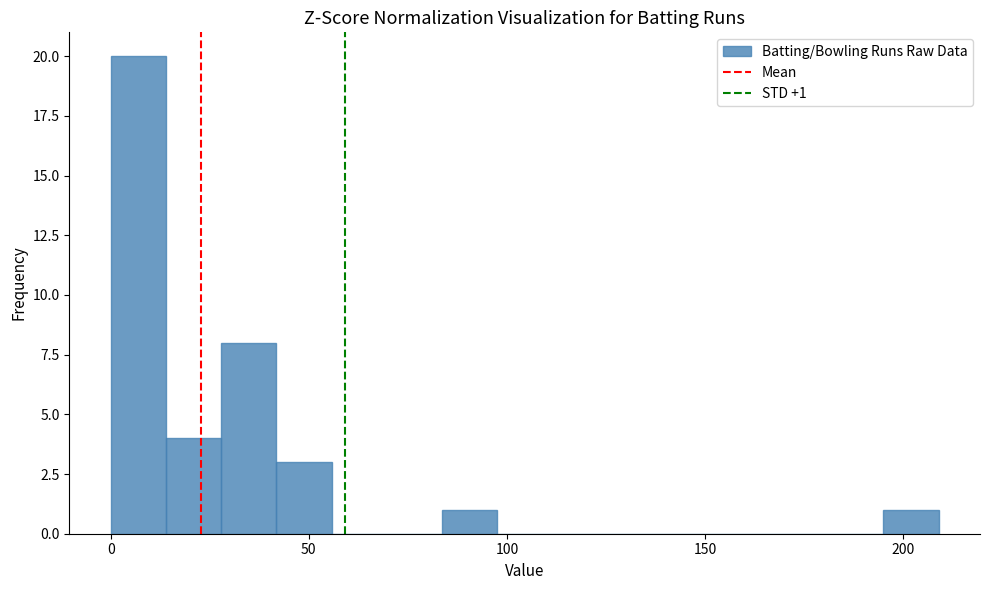

Around what value on the x-axis is the tallest bar? Give the approximate position of its centre, as read against the axis.

5